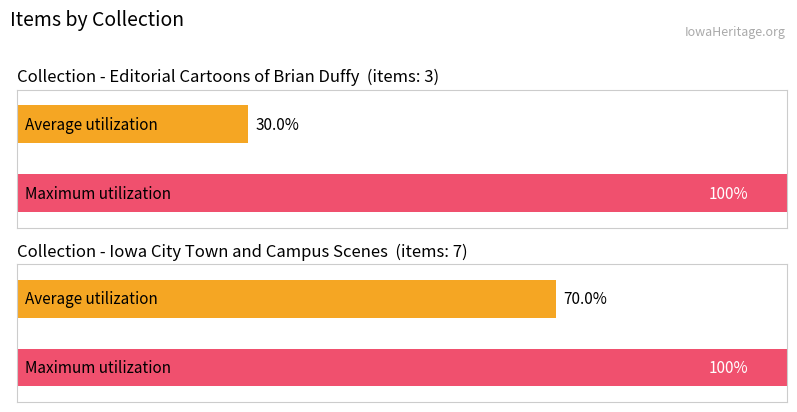

What is the average value of the Maximum utilization series?

1